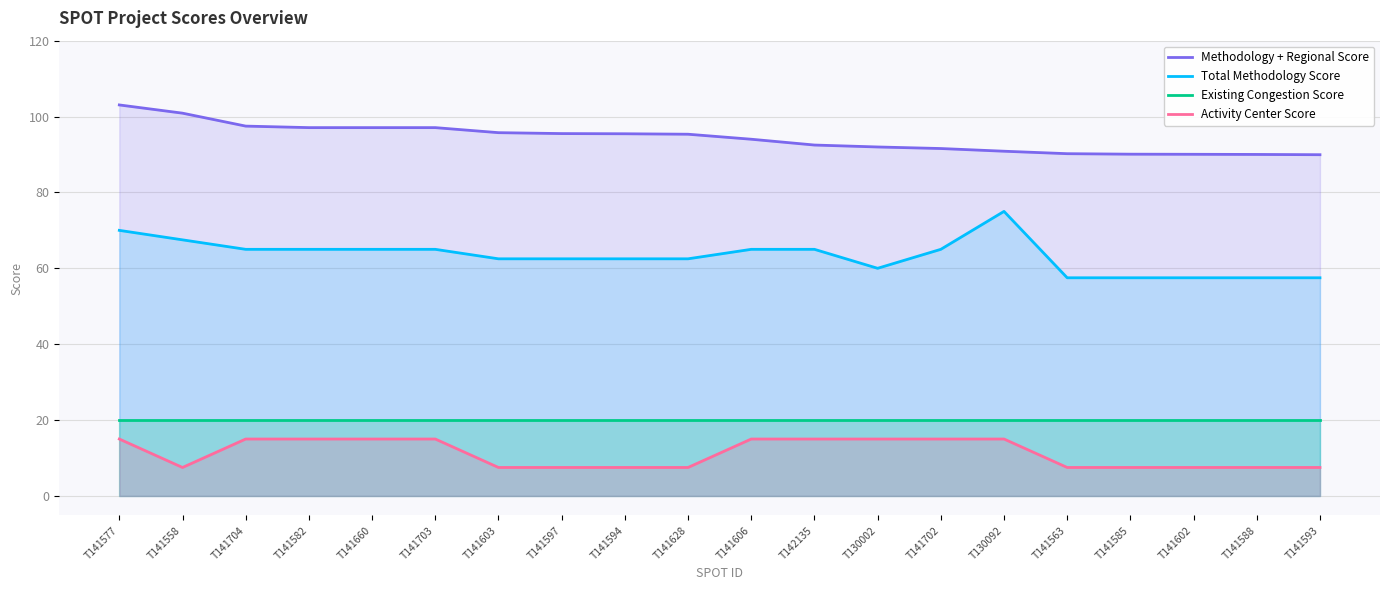

What is the label of the 18th point from the left?

T141602